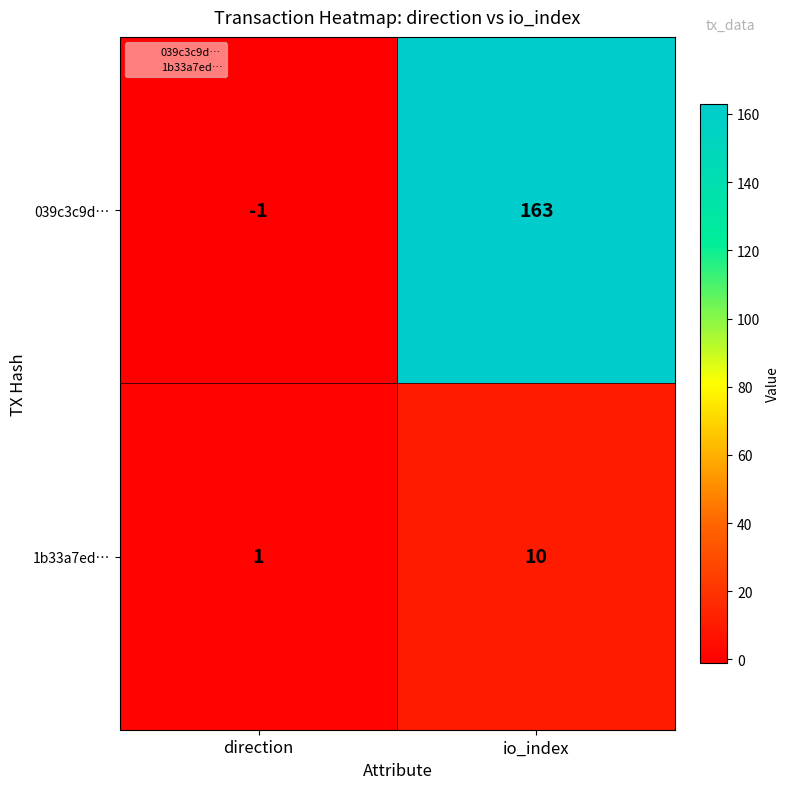

Which label corresponds to the smallest value in the chart?

direction